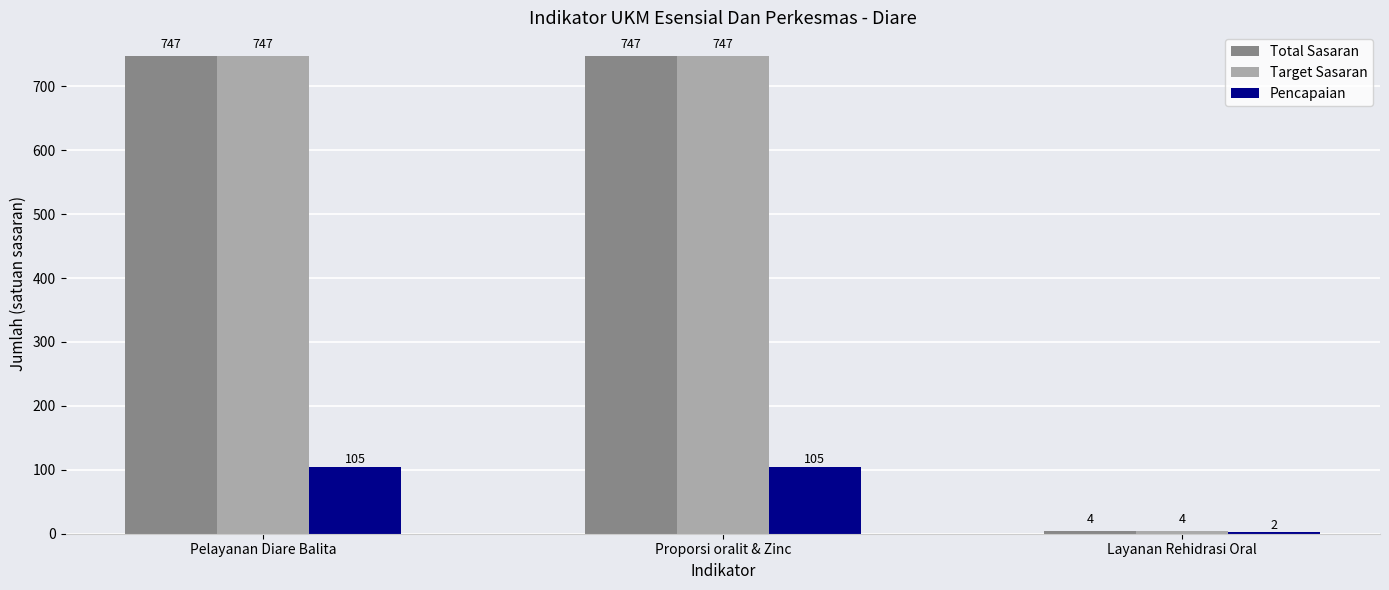

True or false: Pencapaian has a value of 72 at Proporsi oralit & Zinc.

False